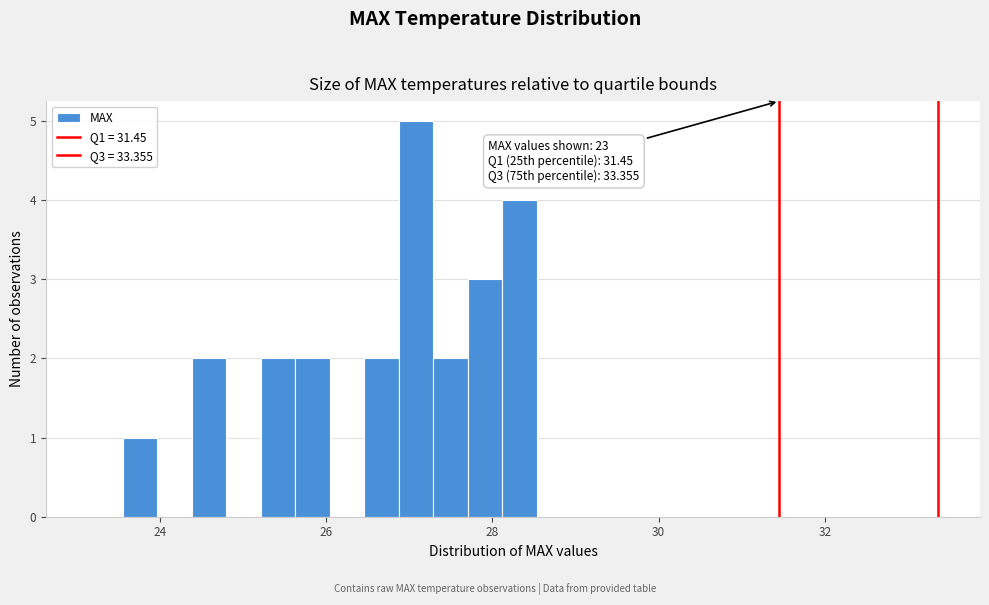

Read against the x-axis, roughly where is the centre of the tallest bar?

27.0